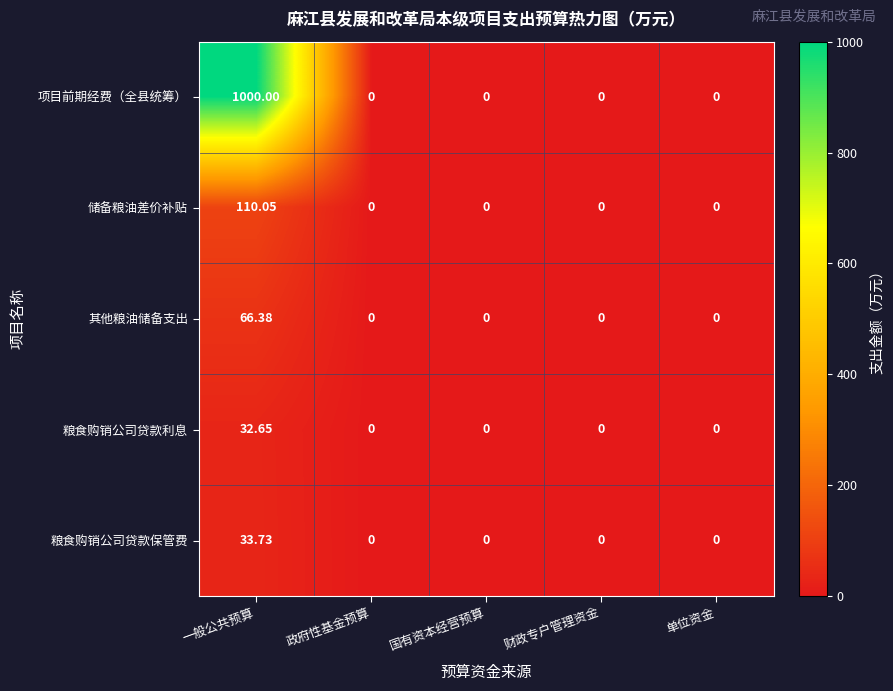

List the series in order of their peak value, lowest first.

粮食购销公司贷款利息, 粮食购销公司贷款保管费, 其他粮油储备支出, 储备粮油差价补贴, 项目前期经费（全县统筹）